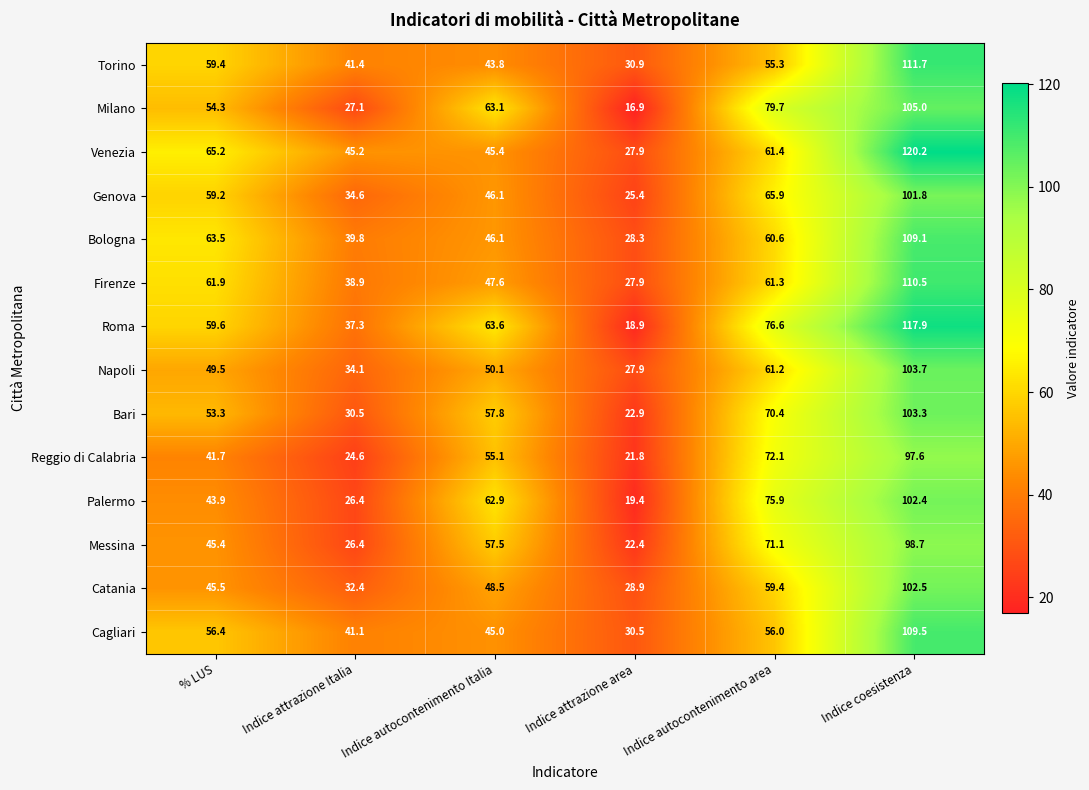

Which label corresponds to the largest value in the chart?

Indice coesistenza